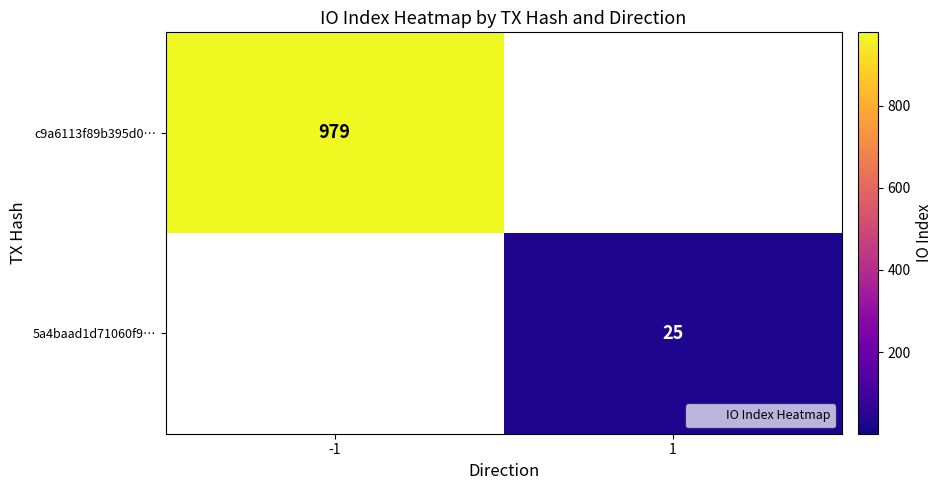

At -1, list the series in order from largest to smallest.

c9a6113f89b395d0…, 5a4baad1d71060f9…